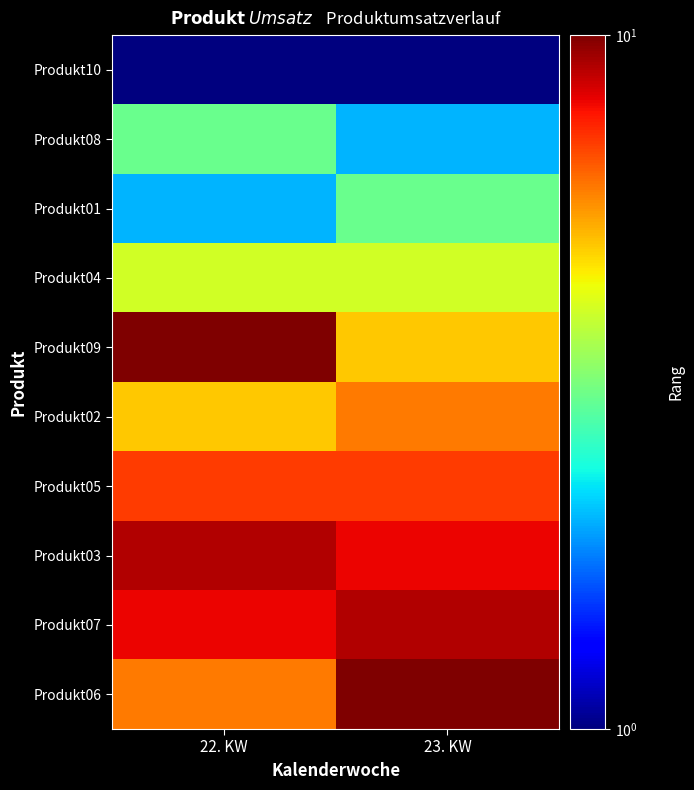

Which series has the widest spread of values?

Produkt09